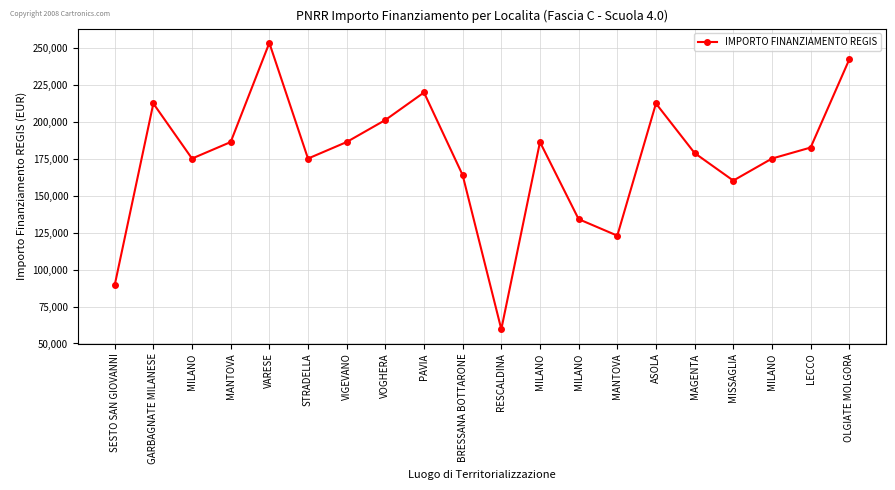

At which category does the data reach its first local peak?

GARBAGNATE MILANESE